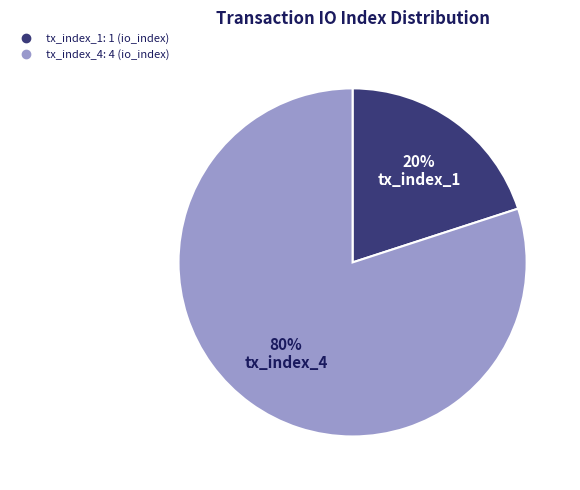

Count the number of slices in the pie.

2